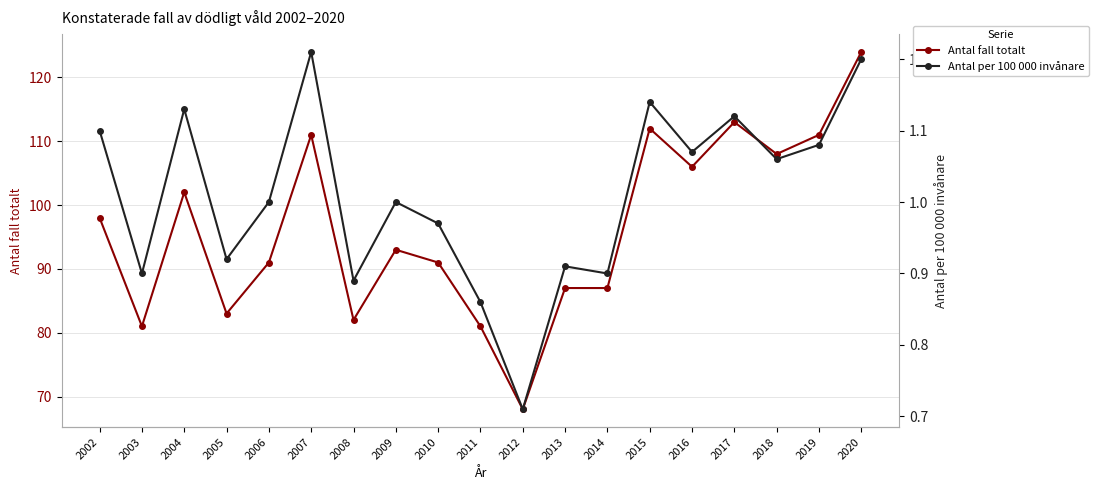

Is this an area chart (filled region under the line)?

No